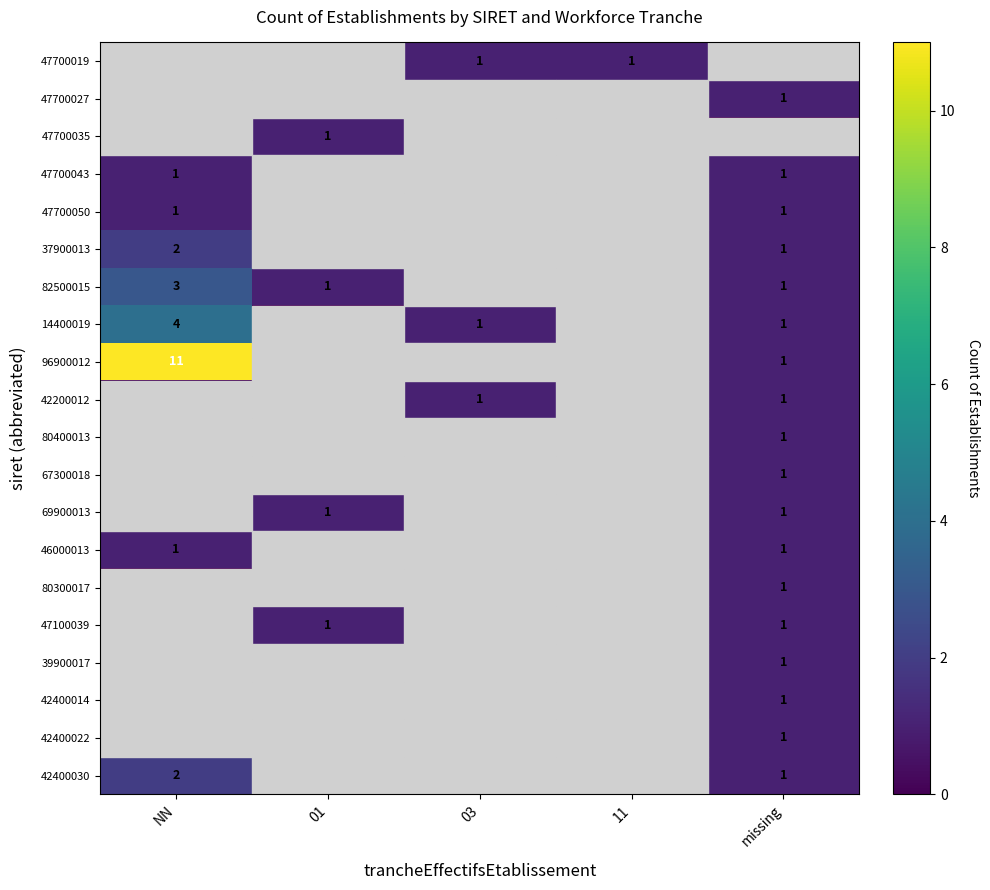

Is it true that 42200012 equals 0 at 03?

False